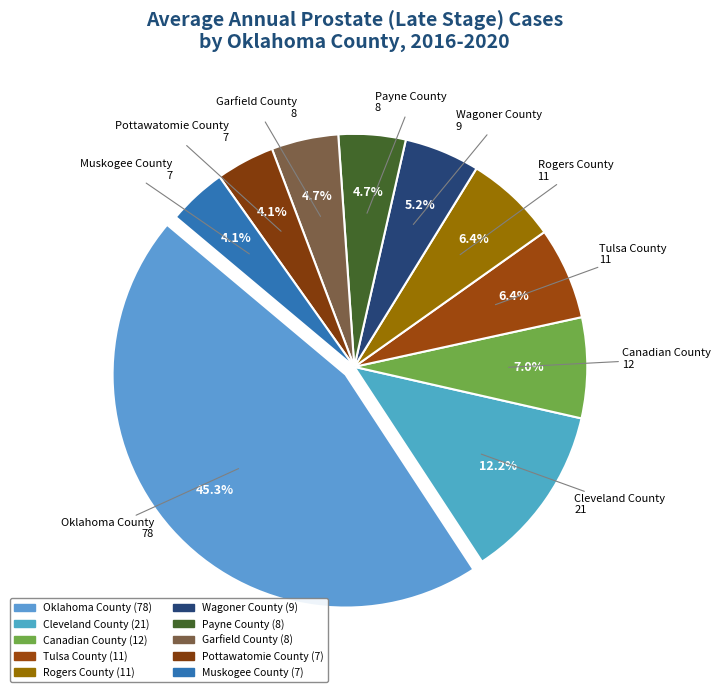

Is the sum of Cleveland County and Rogers County greater than half?

No